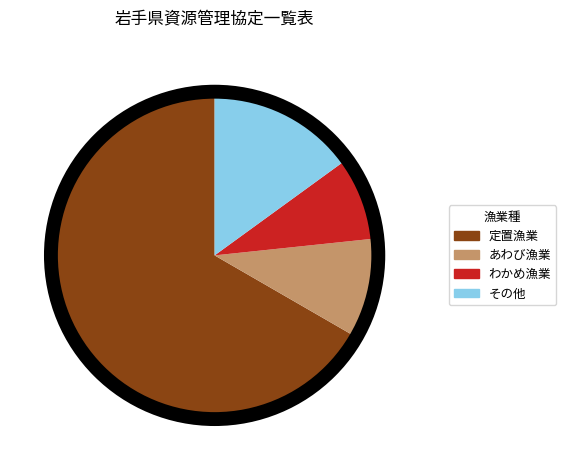

What is the ratio of the value at その他 to the value at わかめ漁業?

1.8